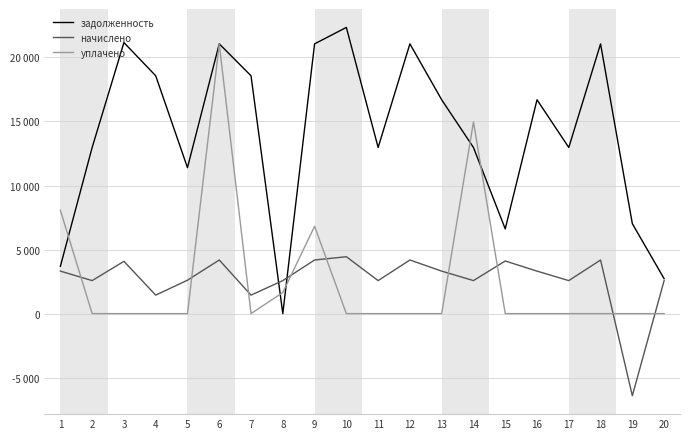

Does the chart display data point markers on the line(s)?

No